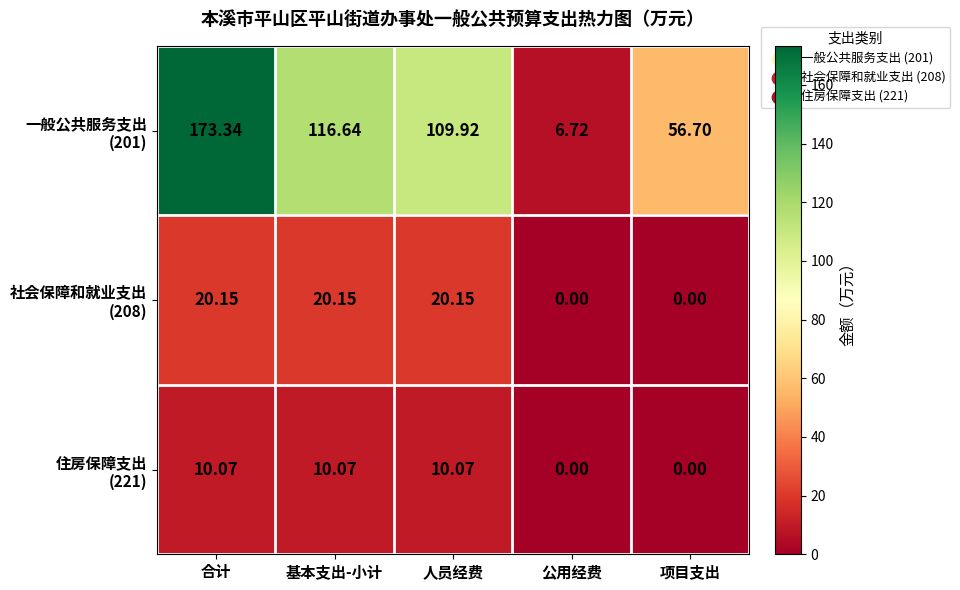

At which category is the sum across all series the highest?

合计